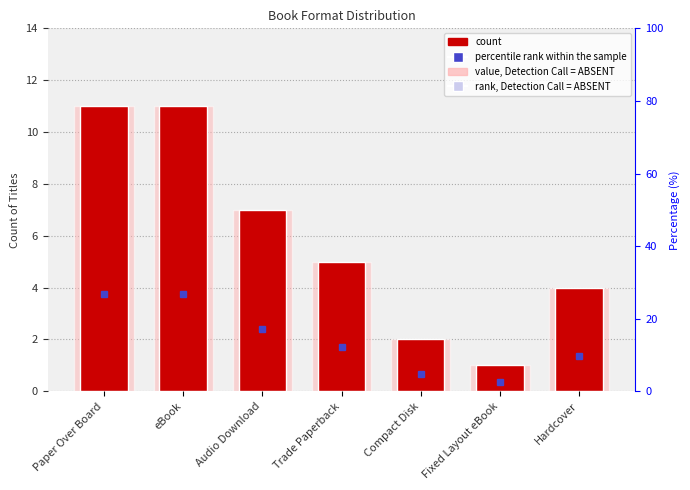

What is the sum of the count values at Paper Over Board and Fixed Layout eBook?

12